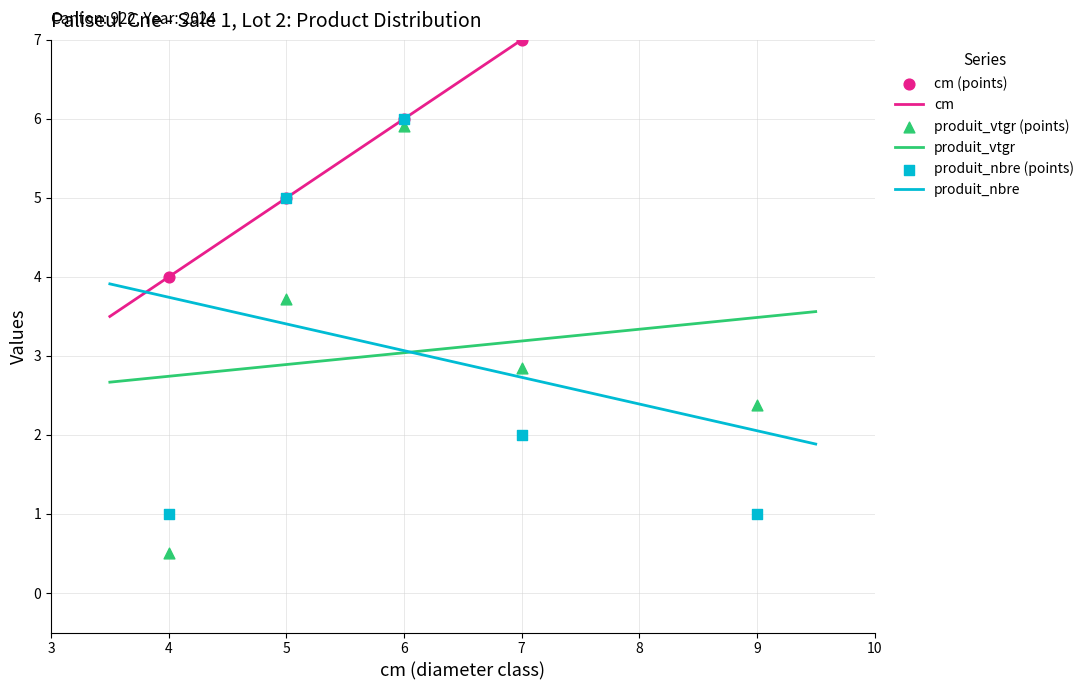

What are all the series names shown in the legend?

cm, produit_vtgr, produit_nbre